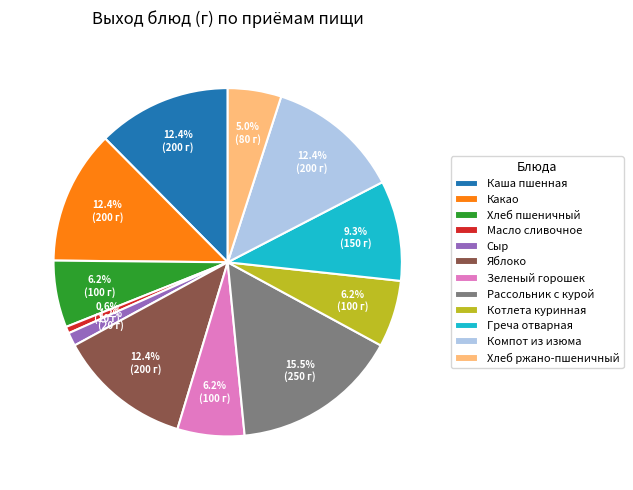

What is the total percentage of Котлета куринная and Яблоко?

18.6%